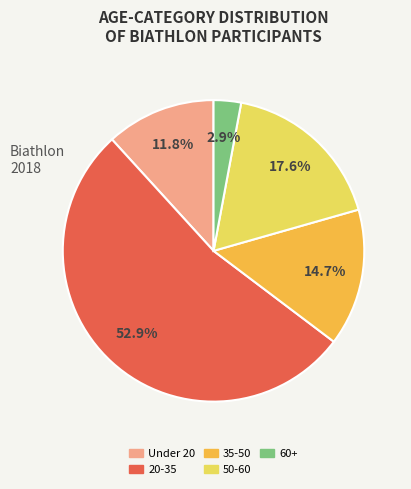

Count the number of slices in the pie.

5